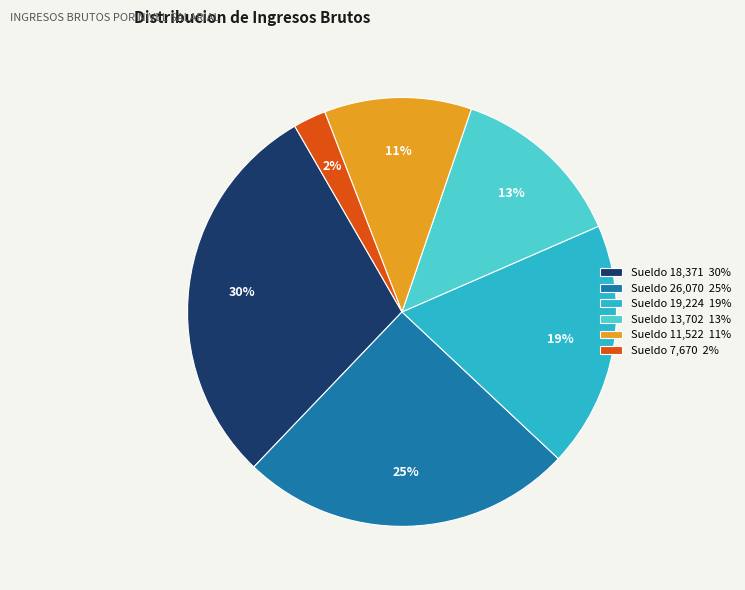

Does Sueldo 19,224 19% represent more than half of the total?

No